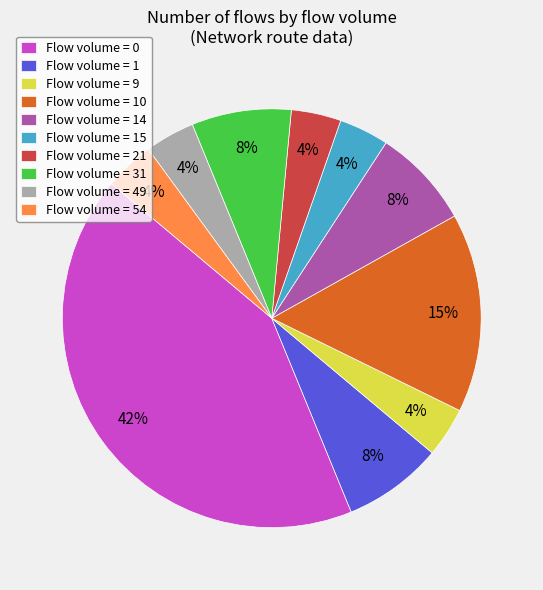

What is the ratio of the value at Flow volume = 54 to the value at Flow volume = 15?

1.0